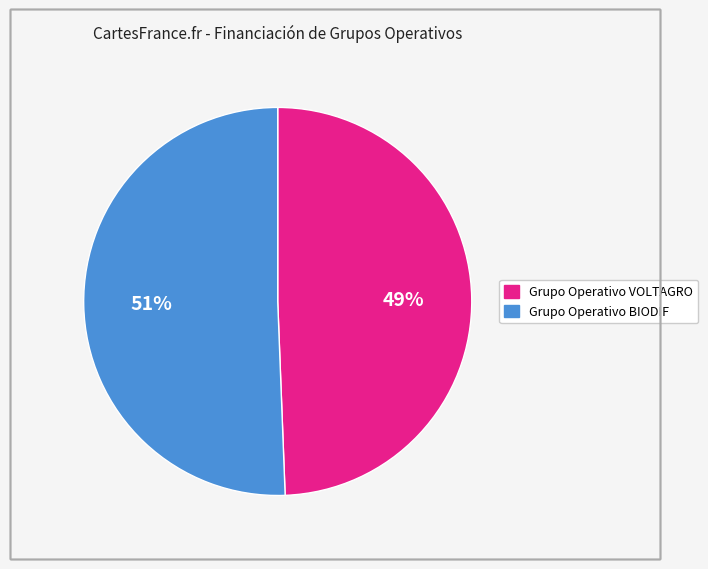

Do Grupo Operativo BIODIF and Grupo Operativo VOLTAGRO together represent more than half of the pie?

Yes